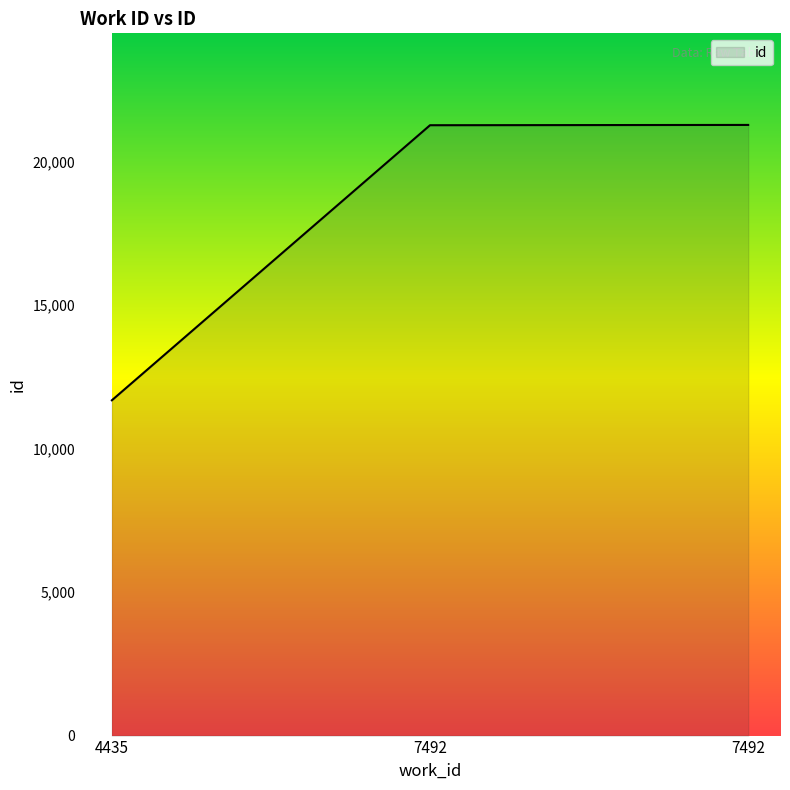

What is the difference between the values at 4435 and 7492?

9595